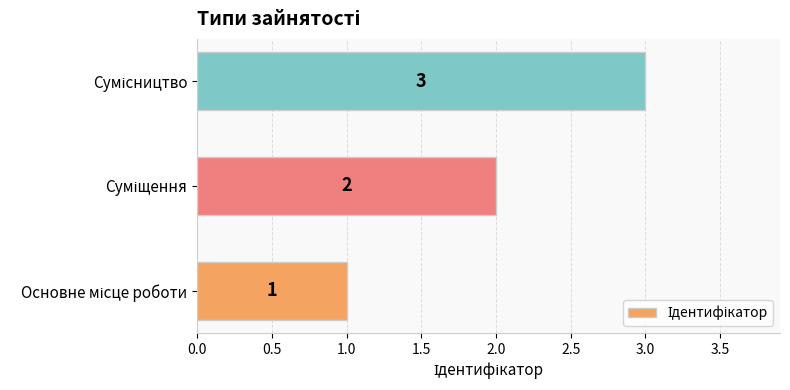

What is the sum of all values?

6